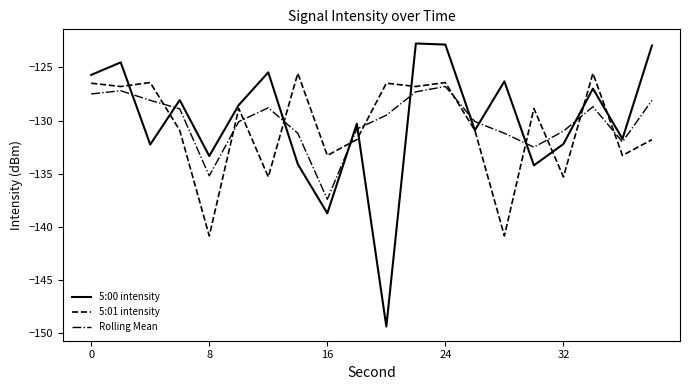

How many times do Rolling Mean and 5:01 intensity cross each other?

11